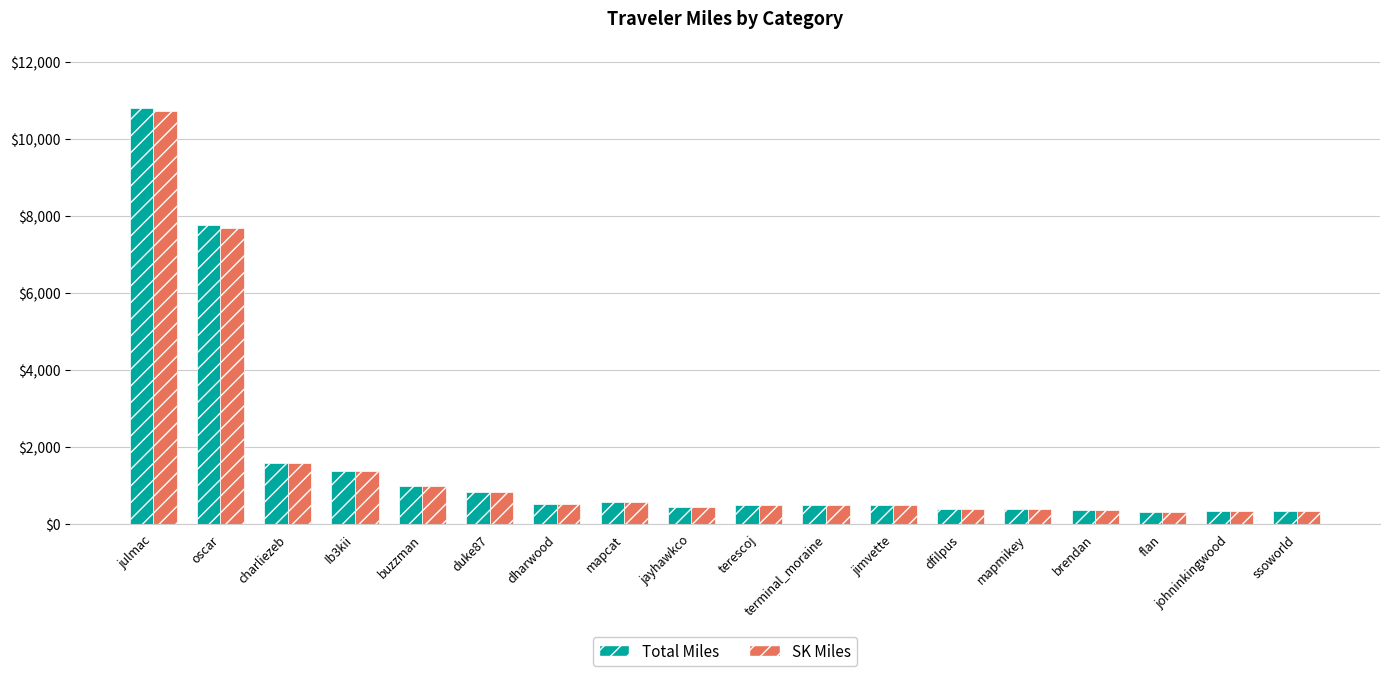

How many data points in Total Miles are above 482?

10